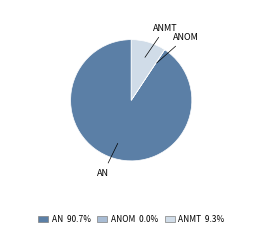

Does any single category account for the majority?

Yes